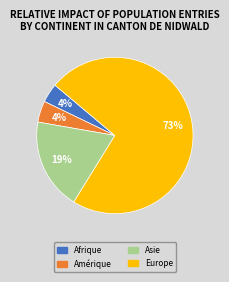

To the nearest percent, what is the combined percentage of Europe and Afrique?

77%